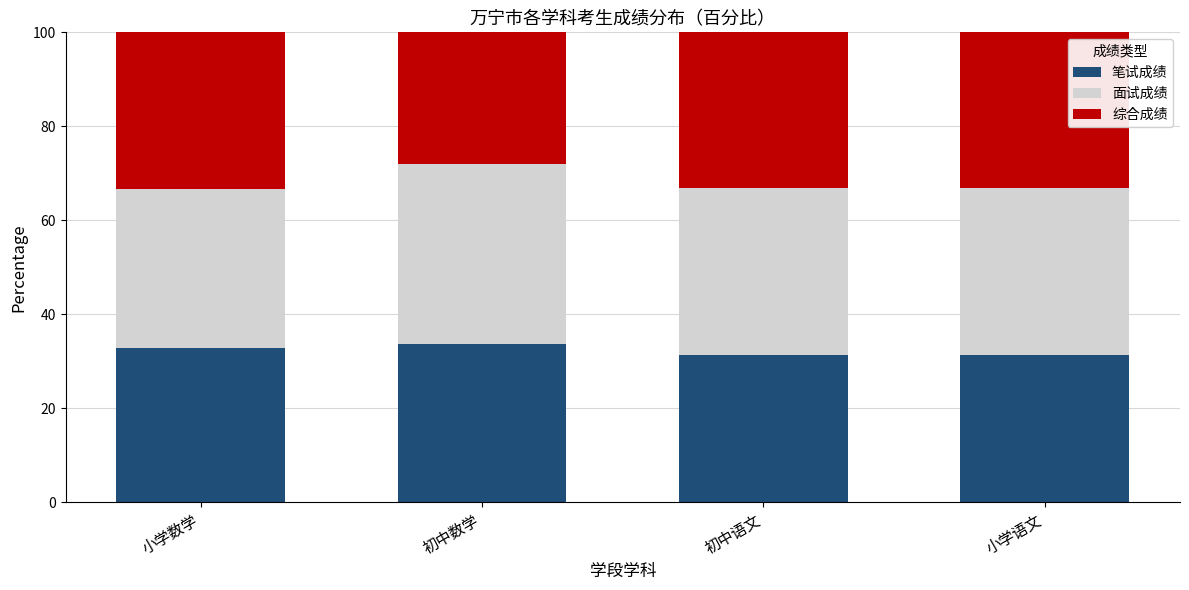

What value does the 笔试成绩 series have at 初中数学?

33.8